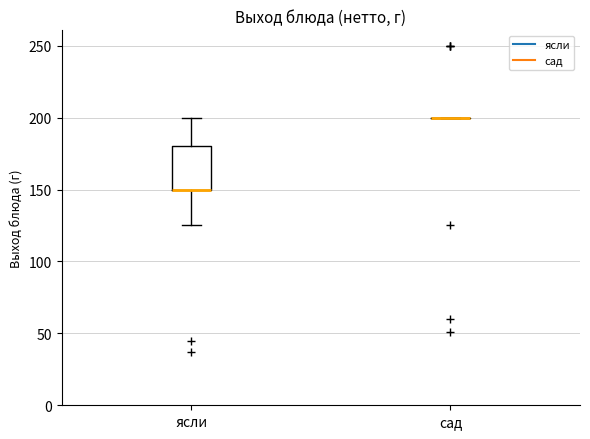

Reading left to right, read every box against the y-axis: the position of its median line, the range the box covers, and the ends of its whiskers. The values are not printed on the chart, so give them approximately, as read against the axis.

ясли: median 150 (drawn on the box's lower edge), box 150 to 180, whiskers 125 to 200
сад: box collapsed to a line at 200, whiskers 200 to 200